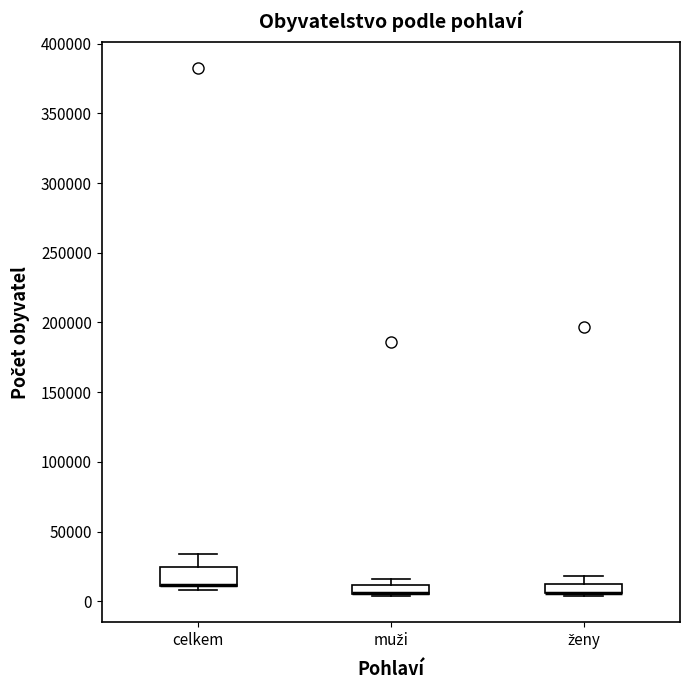

Which box is the tallest, from its lower edge to its upper edge?

celkem